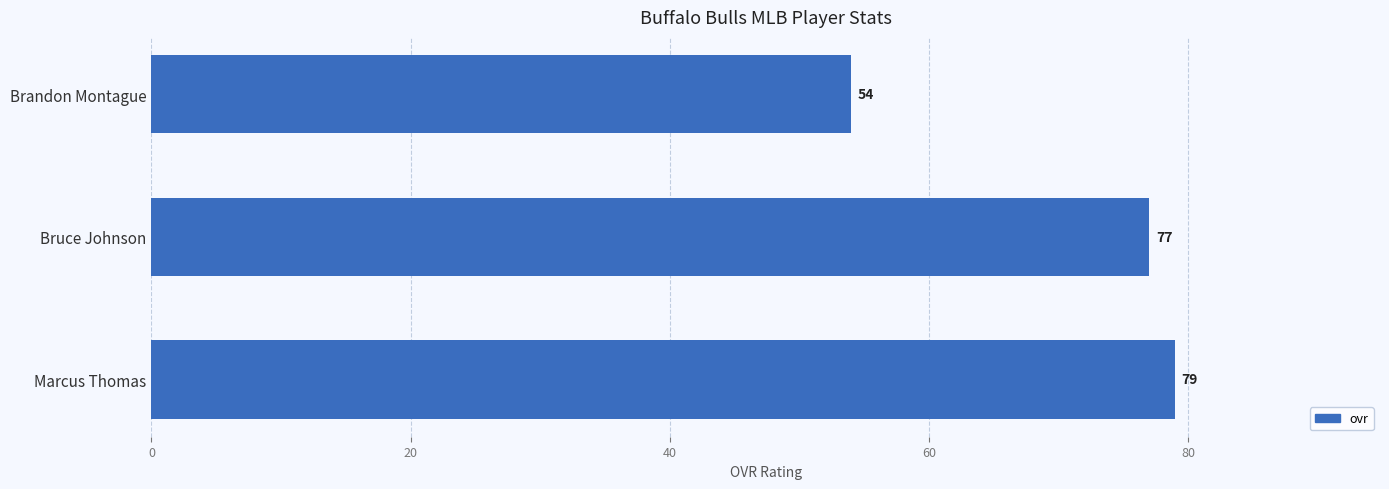

What is the average value?

70